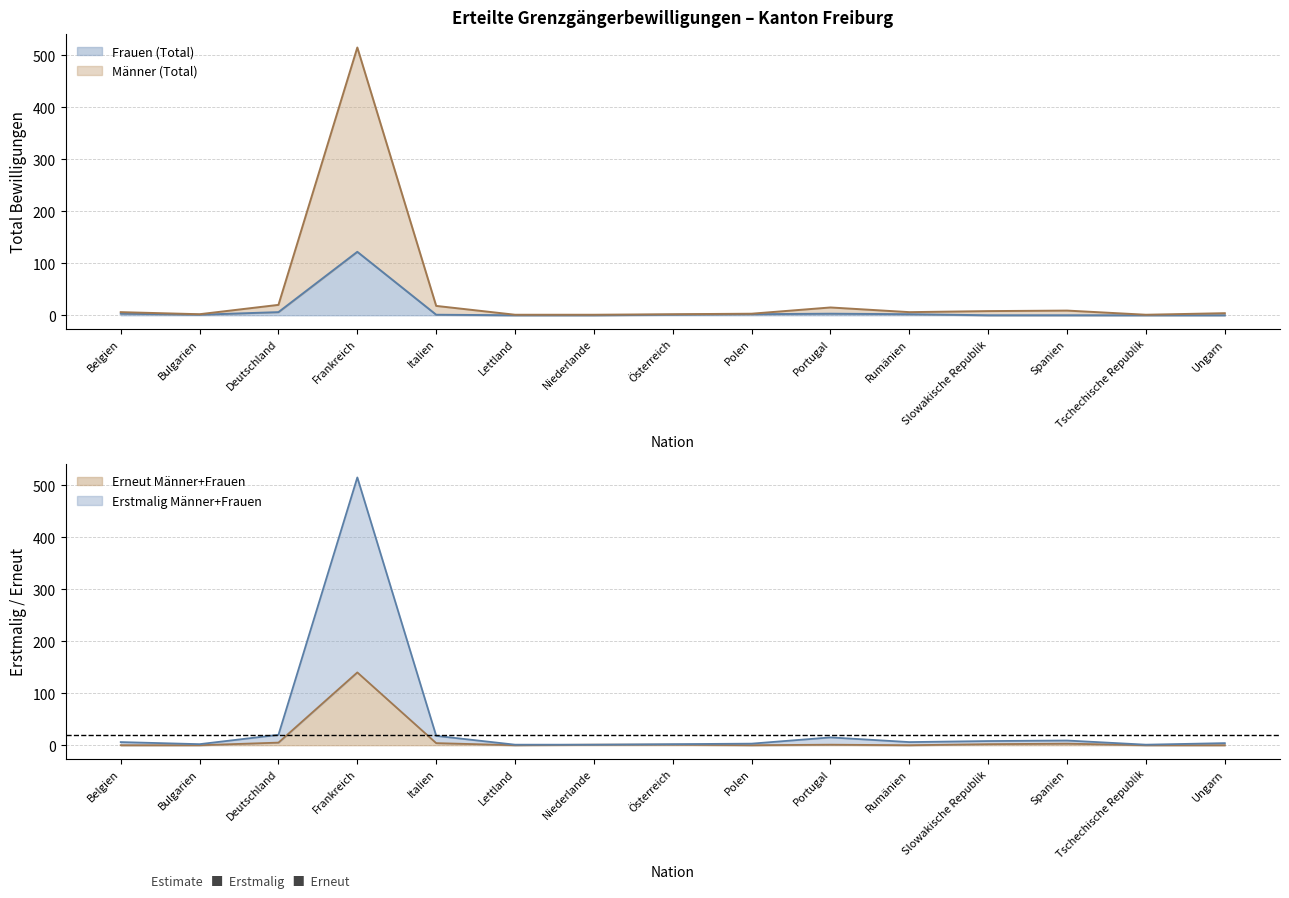

At which category does Frauen (Total) reach its first local valley?

Bulgarien